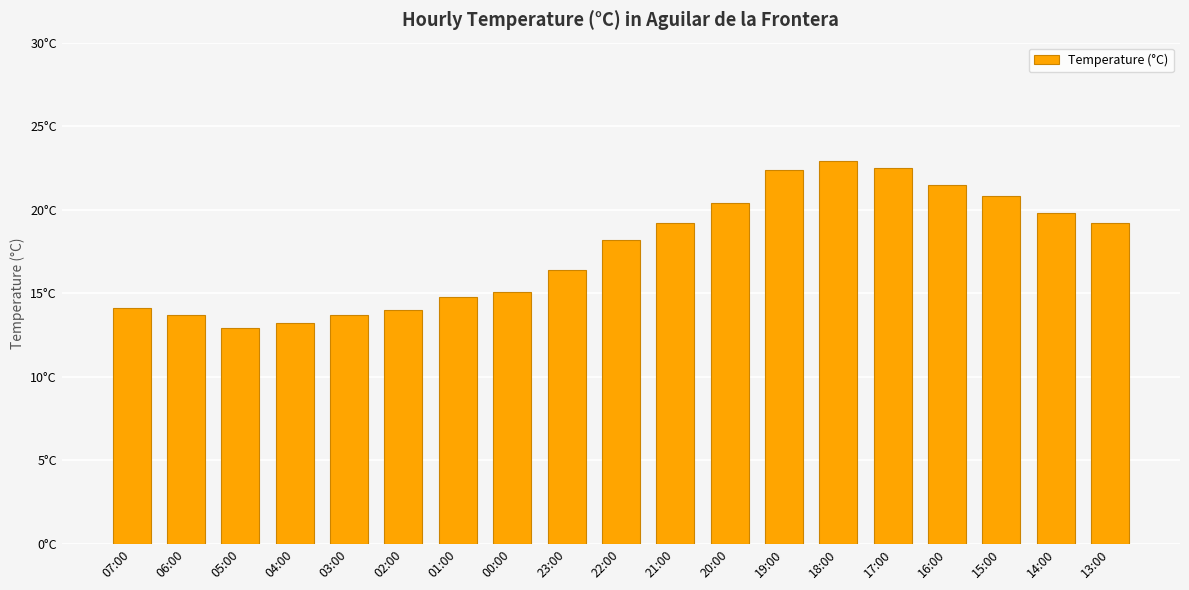

Does the chart contain any negative values?

No